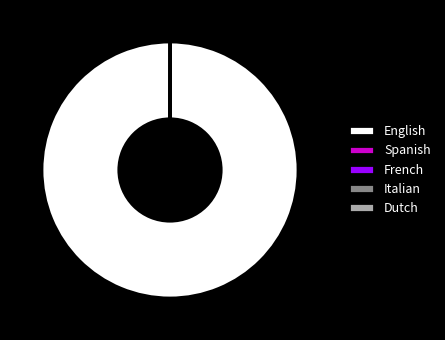

To the nearest percent, what is the average slice percentage?

20%